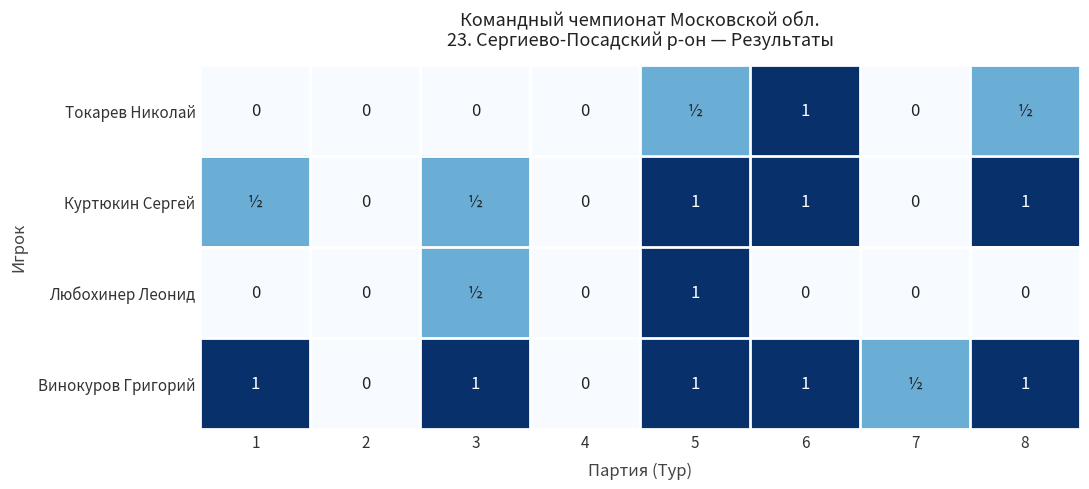

What is the total value across all series at 6?

3.0